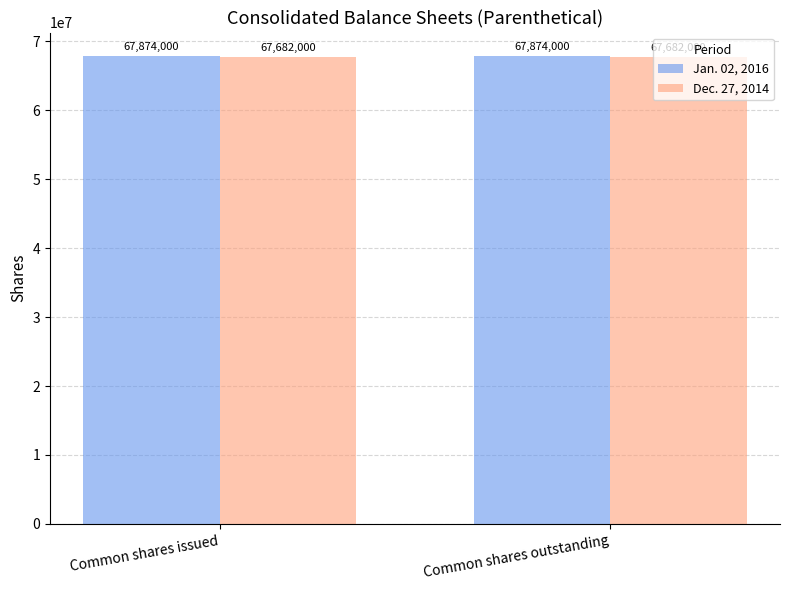

At how many categories does at least one series exceed 67832190?

2